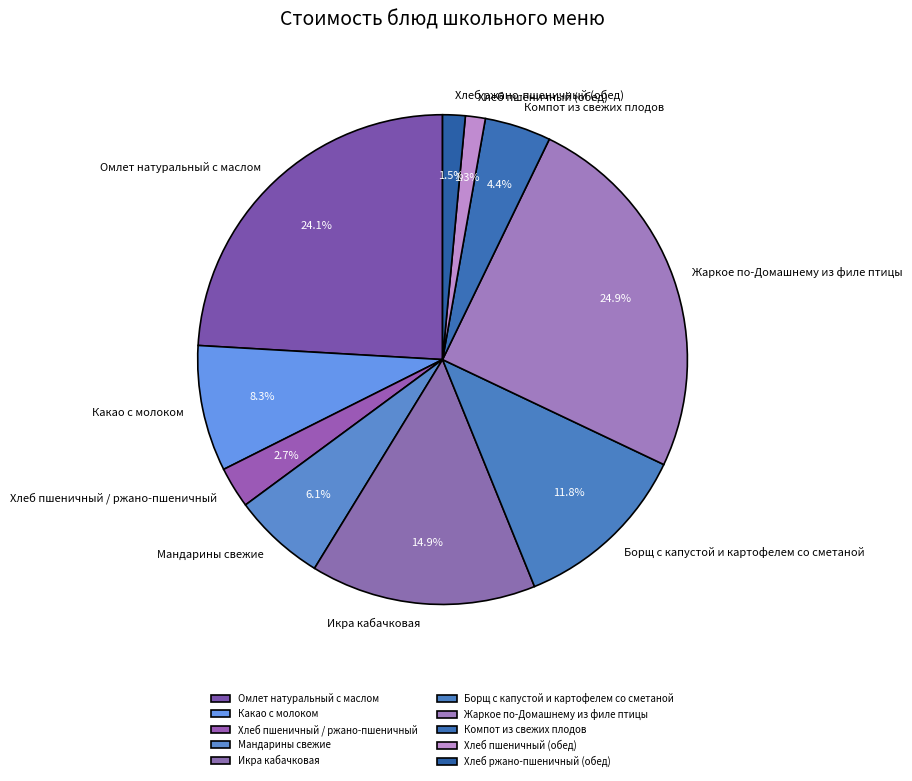

What is the ratio of the value at Икра кабачковая to the value at Хлеб пшеничный / ржано-пшеничный?

5.5